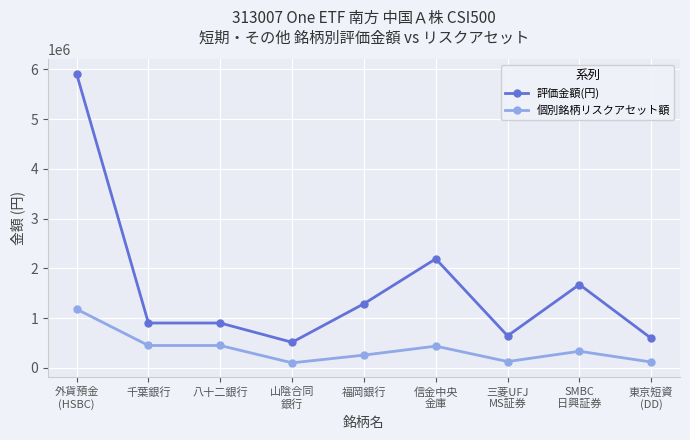

Does the chart have visible grid lines?

Yes